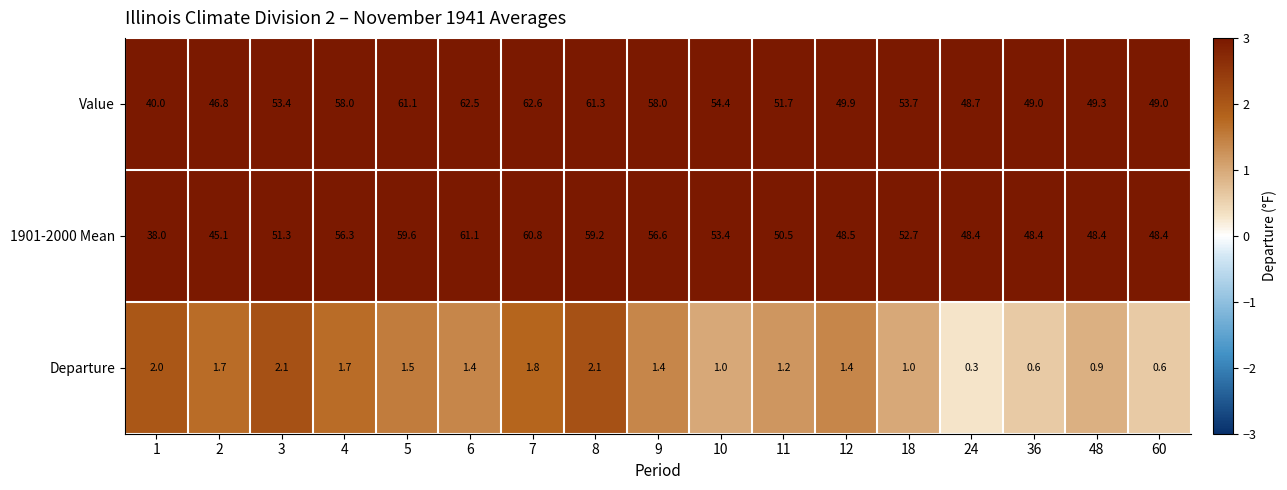

How many data points in 1901-2000 Mean are above 51?

9